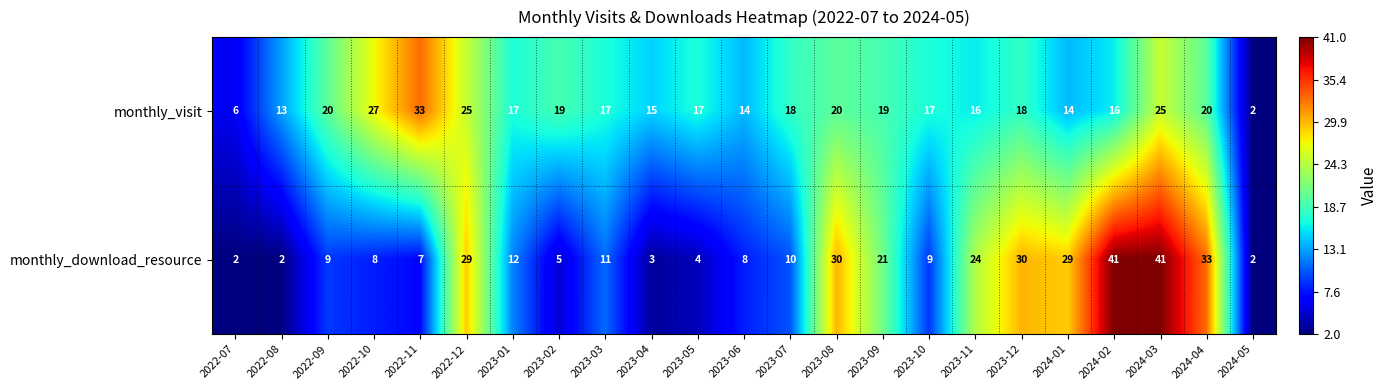

What is the smallest value displayed?

2